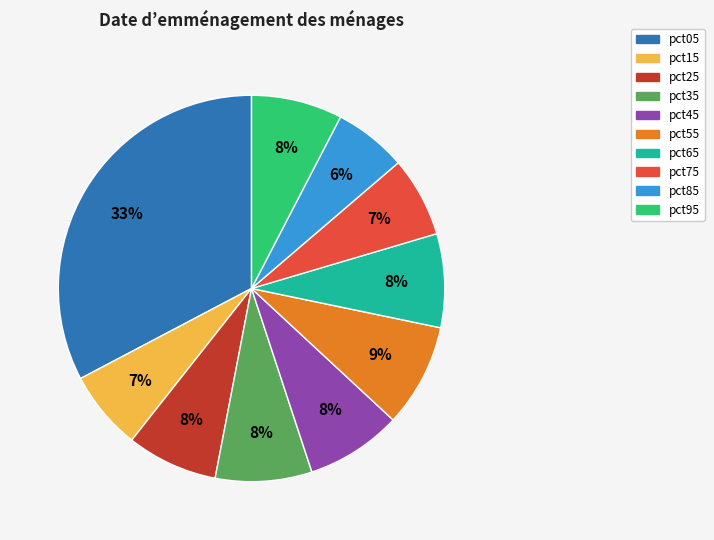

Does pct85 account for over 50% of the chart?

No